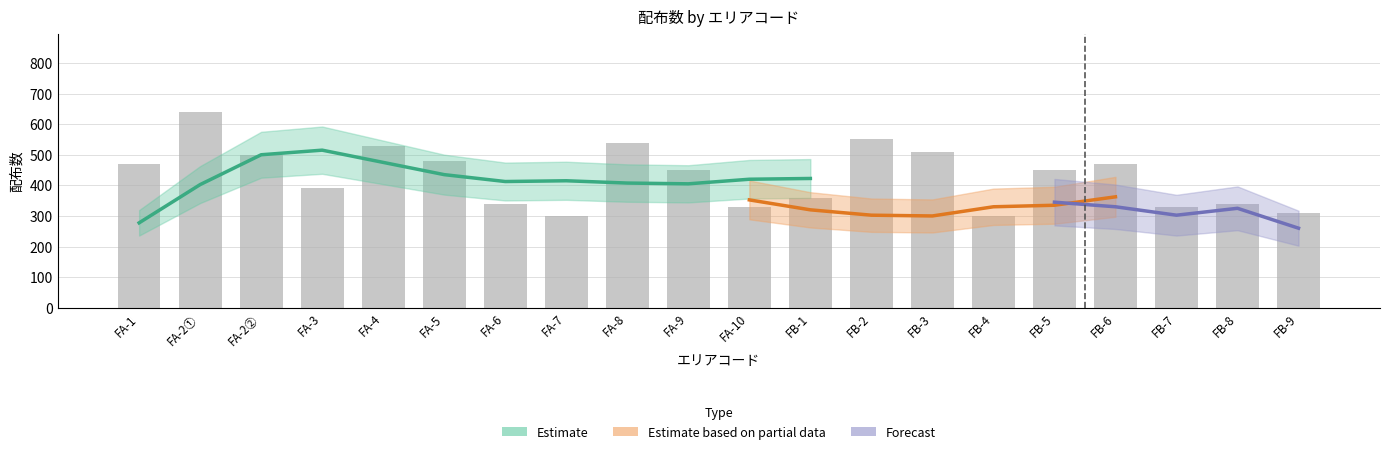

Which category has the lowest value in the Estimate_based_on_partial_data series?

FB-3